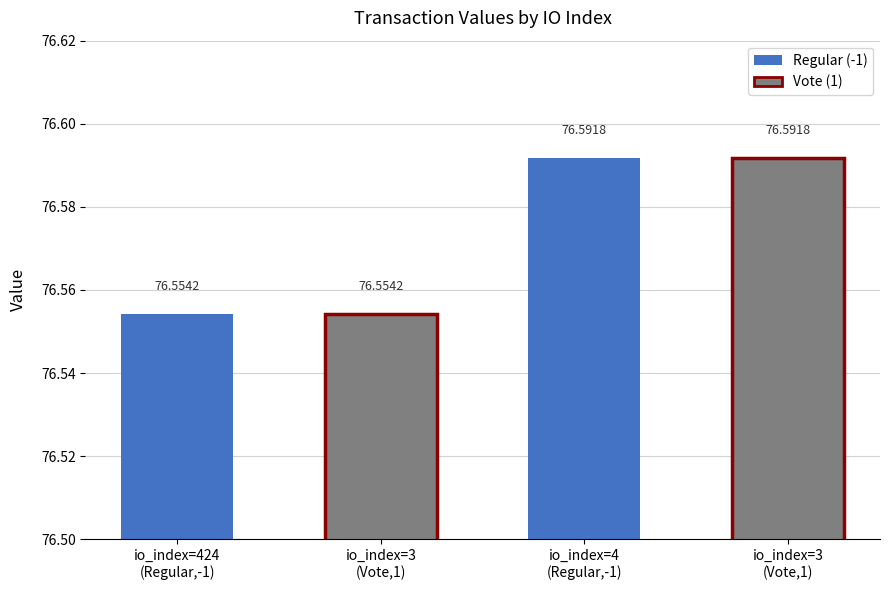

List the labels in order of value, smallest first.

io_index=424
(Regular,-1), io_index=3
(Vote,1), io_index=4
(Regular,-1), io_index=3
(Vote,1)